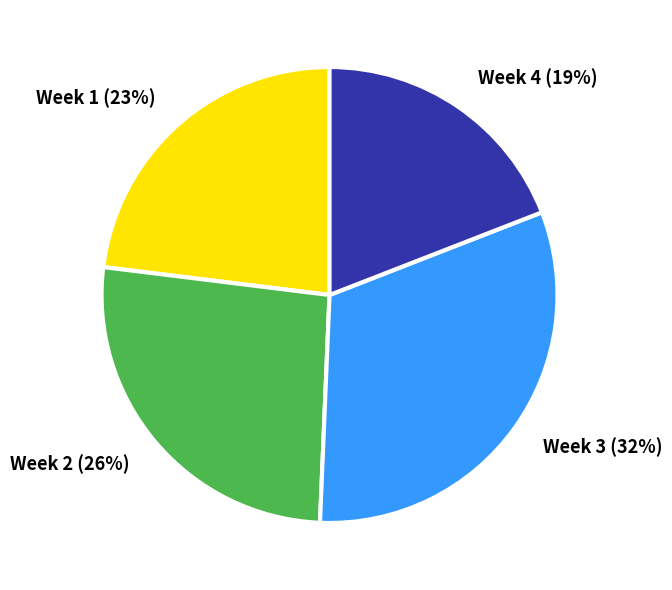

Rank the categories by value from lowest to highest.

Week 4 (19%), Week 1 (23%), Week 2 (26%), Week 3 (32%)